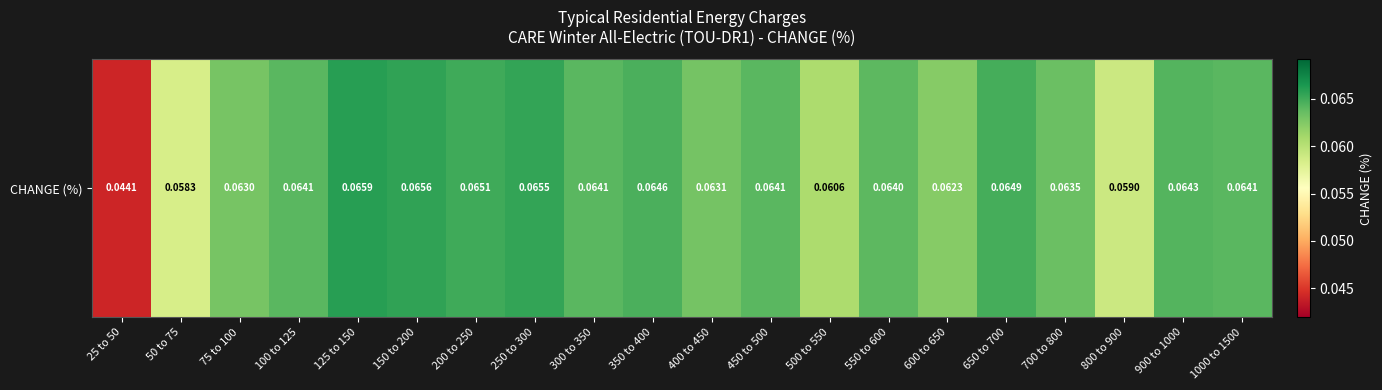

Reading left to right, transcribe all the data shown in this chart.

0.0	0.1	0.1	0.1	0.1	0.1	0.1	0.1	0.1	0.1	0.1	0.1	0.1	0.1	0.1	0.1	0.1	0.1	0.1	0.1